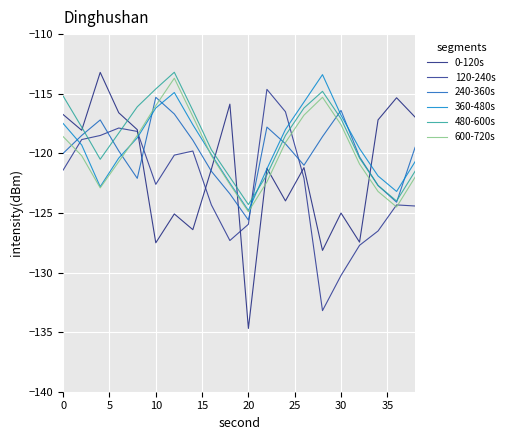

How many interior local peaks does the 0-120s series have?

7